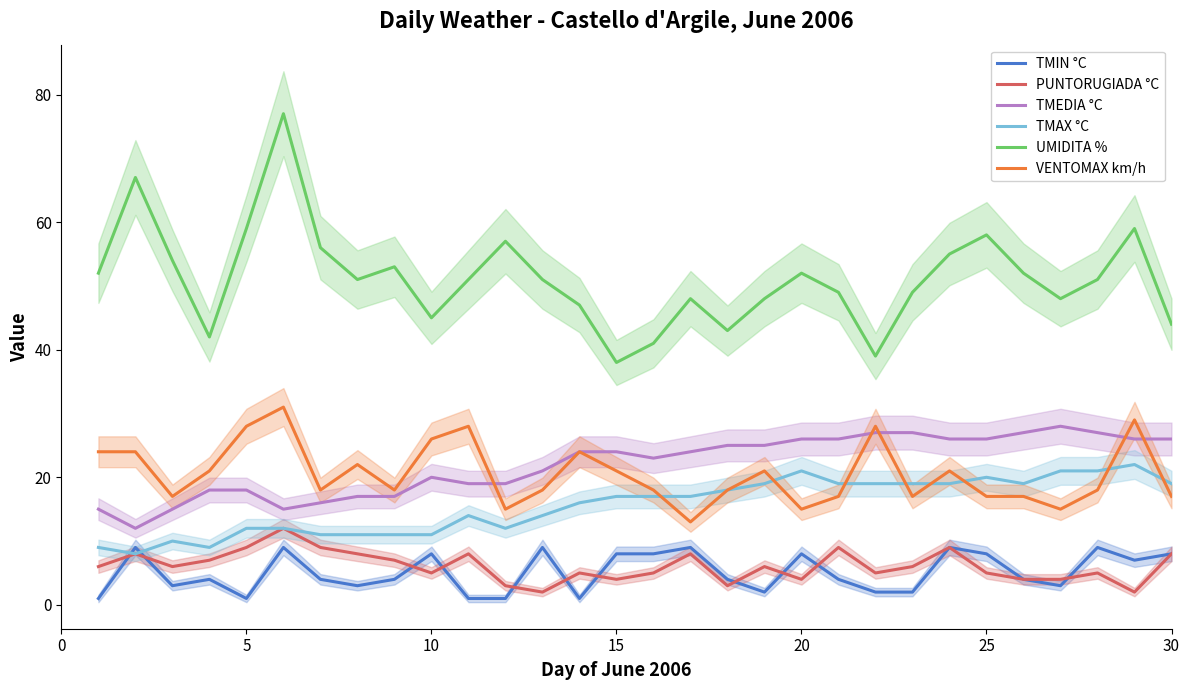

Reading right to left, list all the values displayed in this chart.

TMIN °C: 8	7	9	3	4	8	9	2	2	4	8	2	4	9	8	8	1	9	1	1	8	4	3	4	9	1	4	3	9	1
PUNTORUGIADA °C: 8	2	5	4	4	5	9	6	5	9	4	6	3	8	5	4	5	2	3	8	5	7	8	9	12	9	7	6	8	6
TMEDIA °C: 26	26	27	28	27	26	26	27	27	26	26	25	25	24	23	24	24	21	19	19	20	17	17	16	15	18	18	15	12	15
TMAX °C: 19	22	21	21	19	20	19	19	19	19	21	19	18	17	17	17	16	14	12	14	11	11	11	11	12	12	9	10	8	9
UMIDITA %: 44	59	51	48	52	58	55	49	39	49	52	48	43	48	41	38	47	51	57	51	45	53	51	56	77	59	42	54	67	52
VENTOMAX km/h: 17	29	18	15	17	17	21	17	28	17	15	21	18	13	18	21	24	18	15	28	26	18	22	18	31	28	21	17	24	24